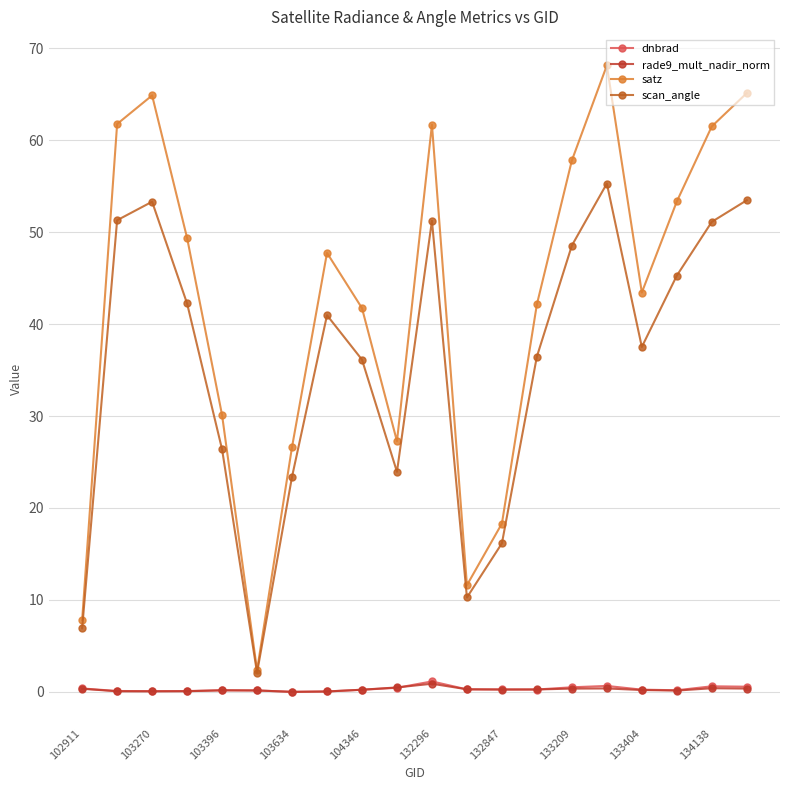

What is the greatest value displayed?

68.1